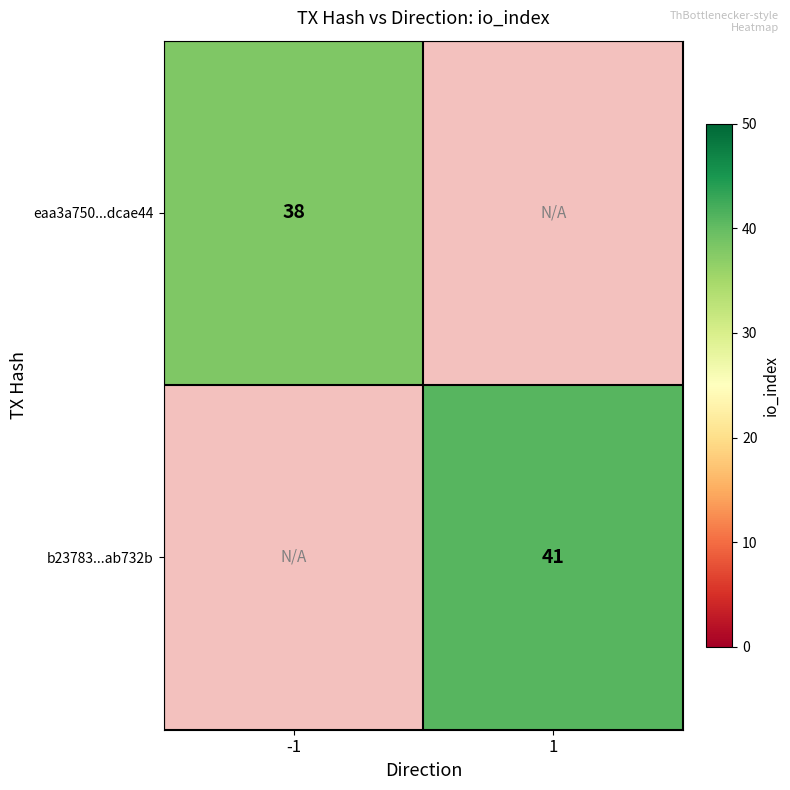

Is it true that eaa3a750...dcae44 equals 18 at -1?

False